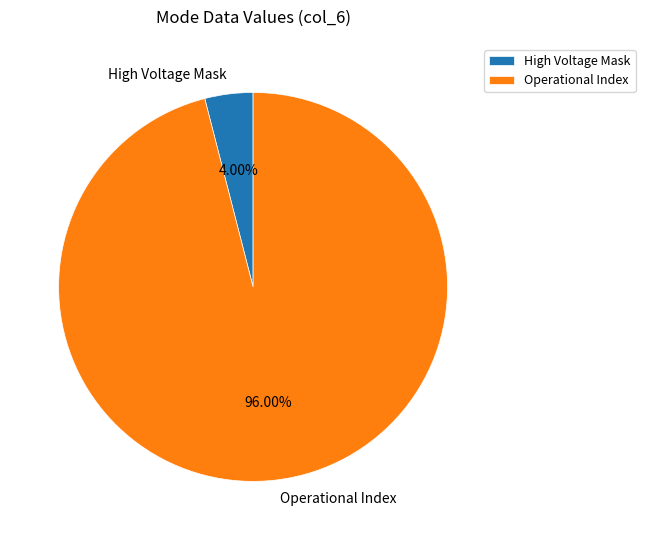

To the nearest percent, what is the difference between the largest and smallest slice percentages?

92%